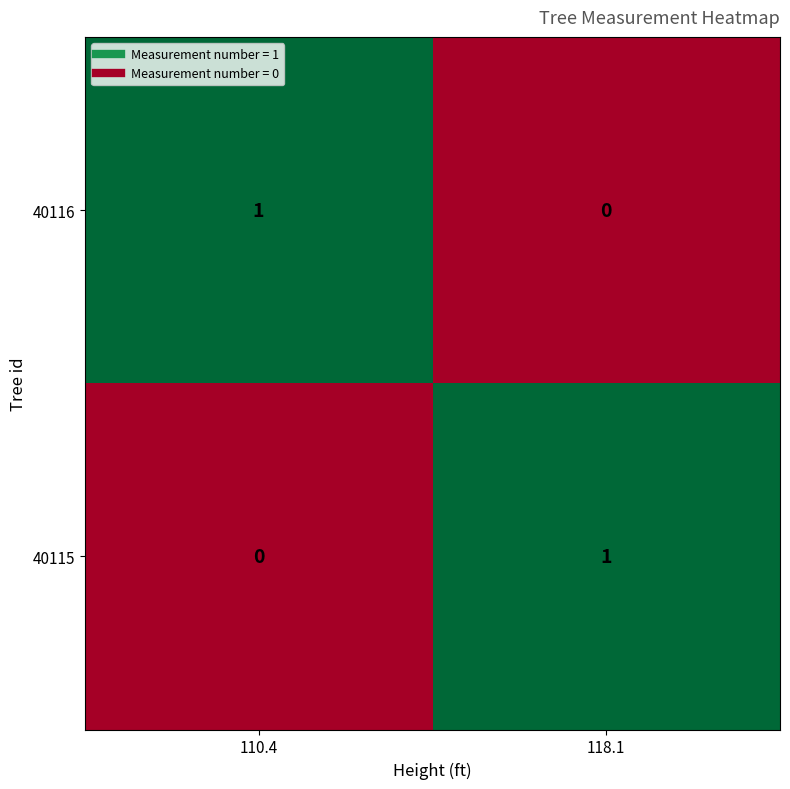

The value of 40115 at 118.1 is 1. True or false?

True